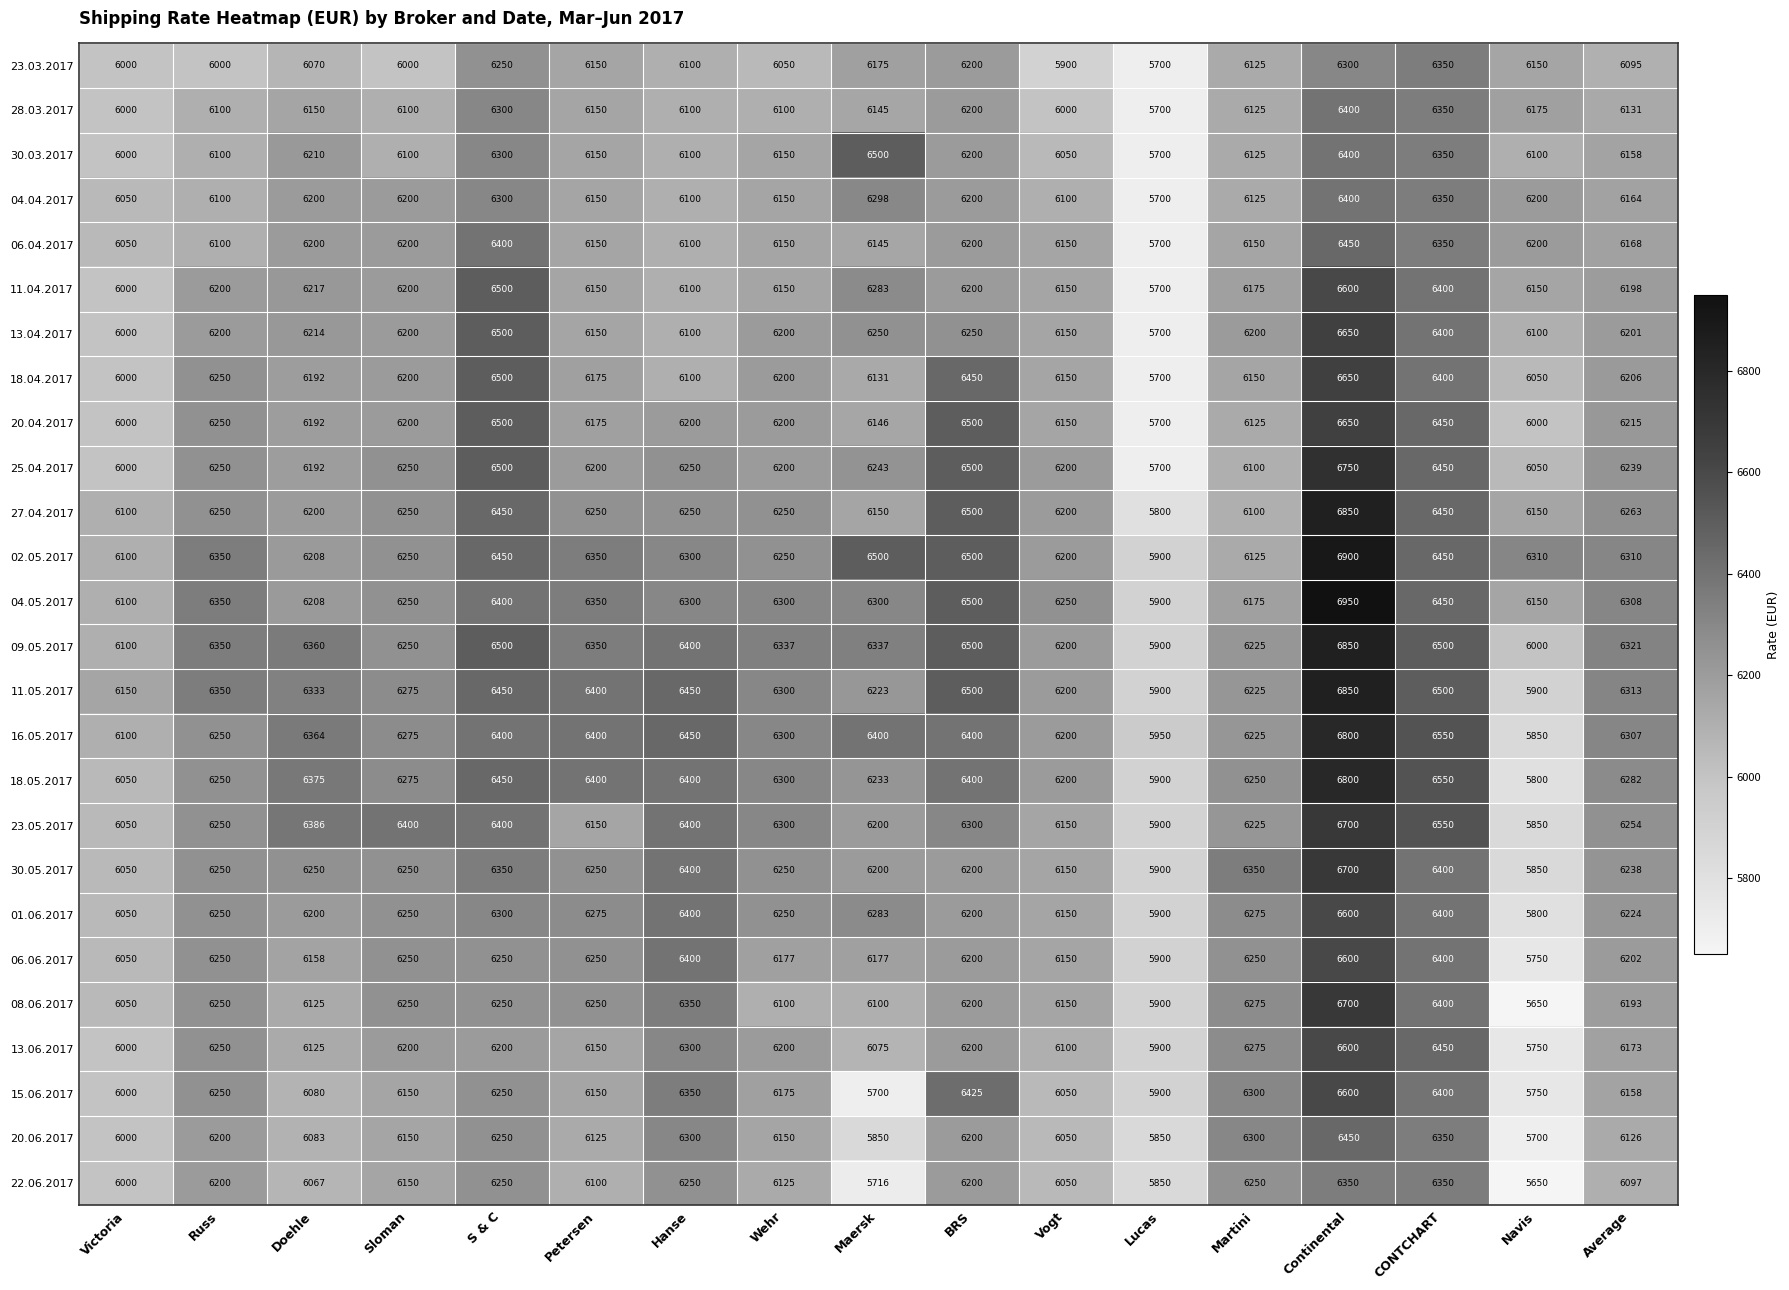

At which category is the sum across all series the highest?

Continental